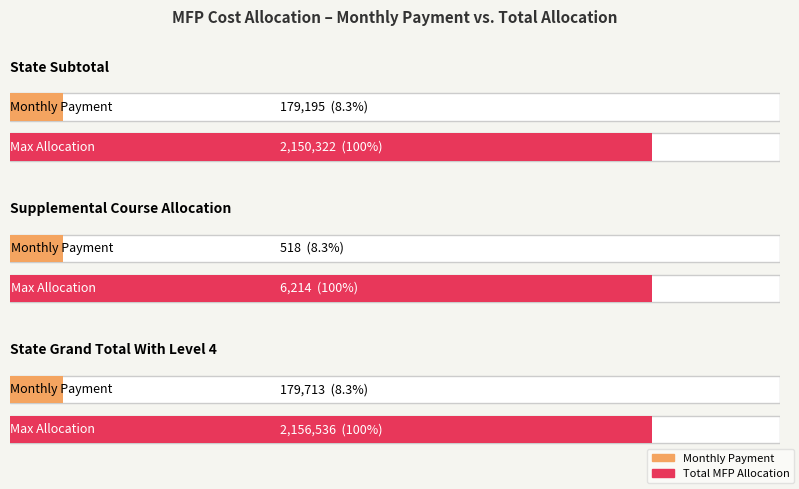

What is the label of the 6th bar from the right?

State Subtotal